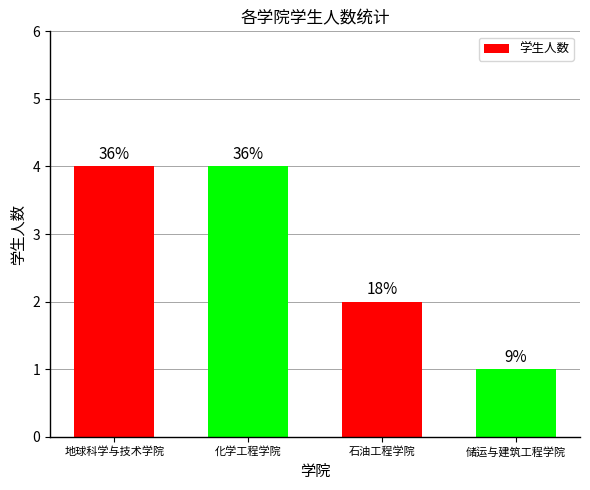

Reading left to right, extract all data points from this chart.

4	4	2	1